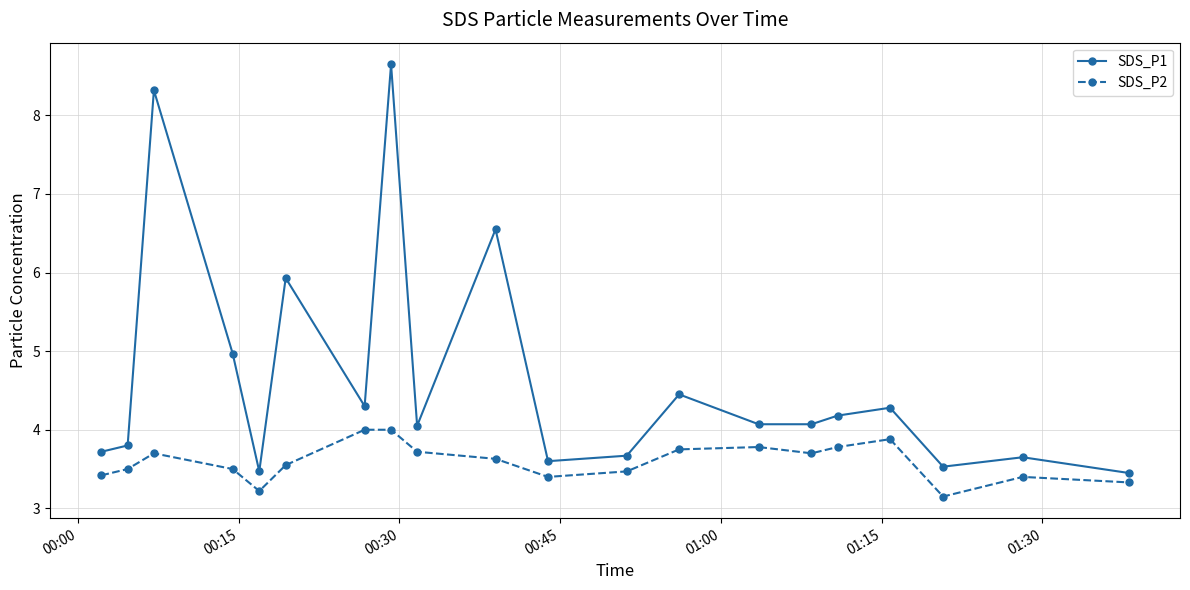

How many lines are shown in the chart?

2